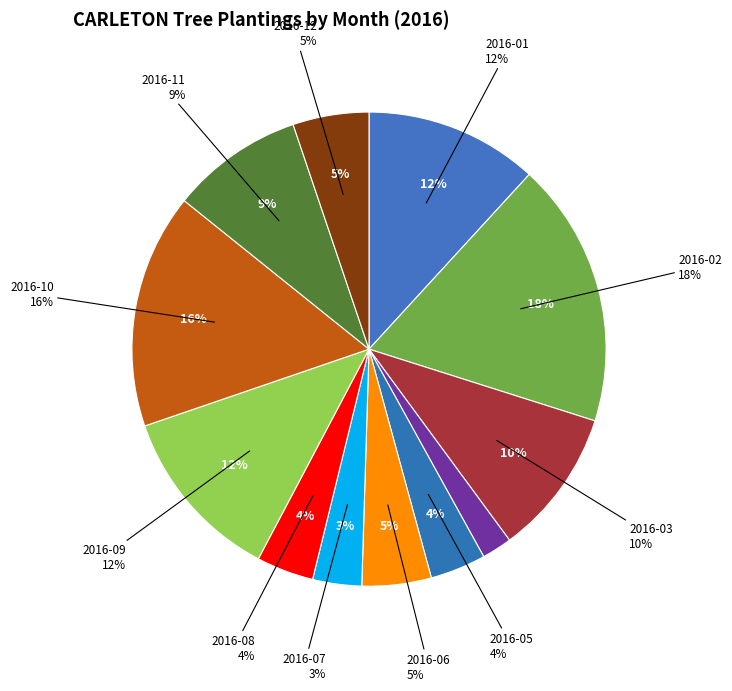

What is the ratio of the value at 2016-01 to the value at 2016-07?

3.5